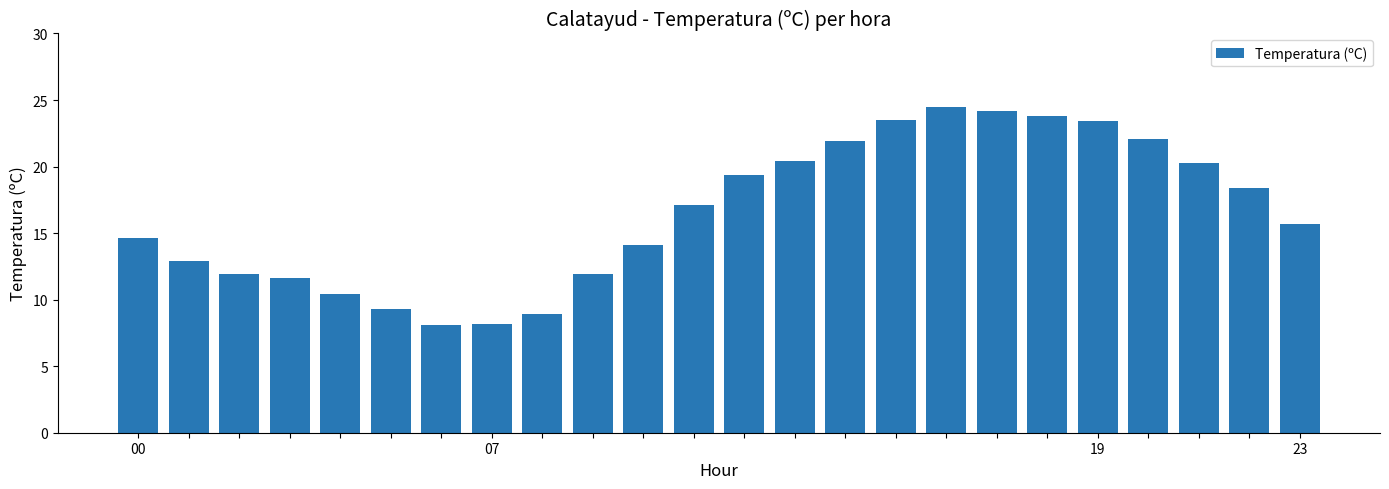

What is the maximum value shown in the chart?

24.5